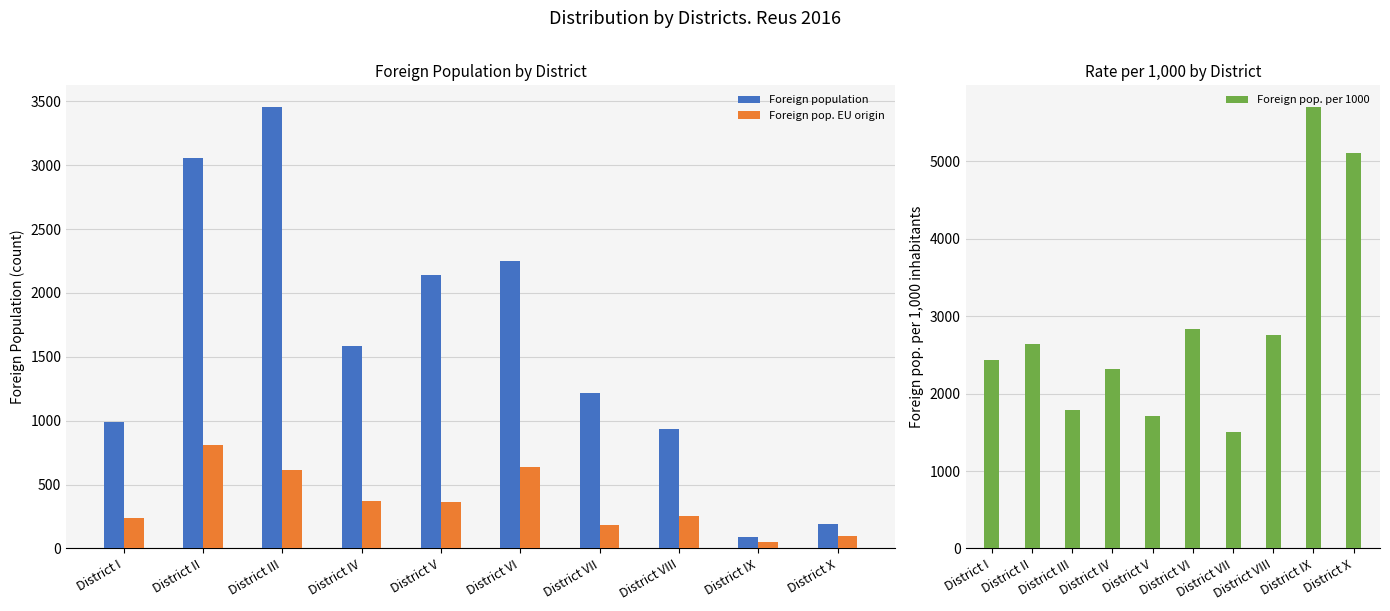

Which series has the largest total across all categories?

Foreign pop. per 1000